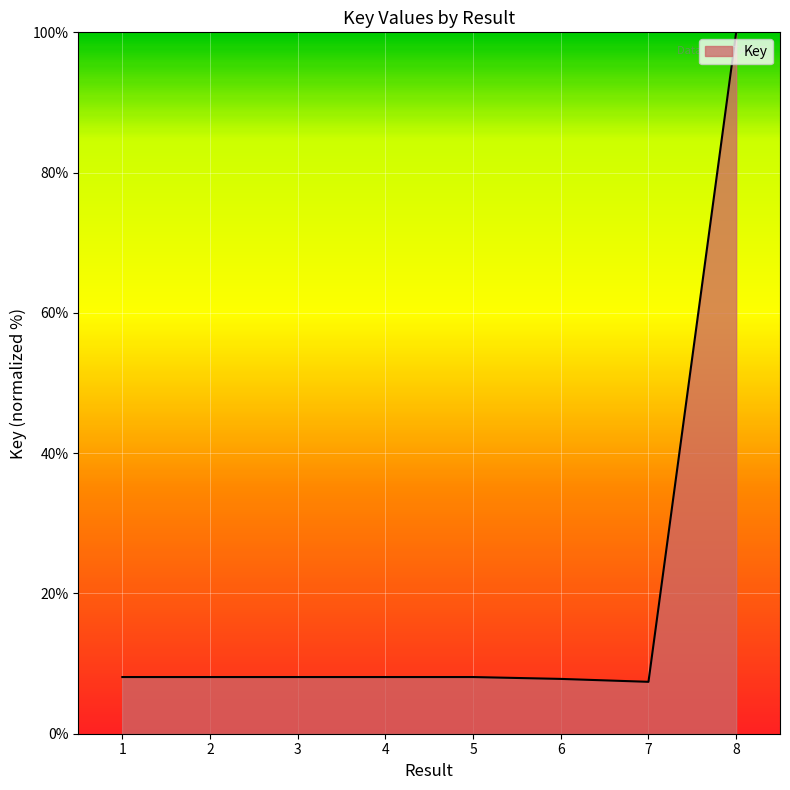

What is the approximate value at 4?

8.1